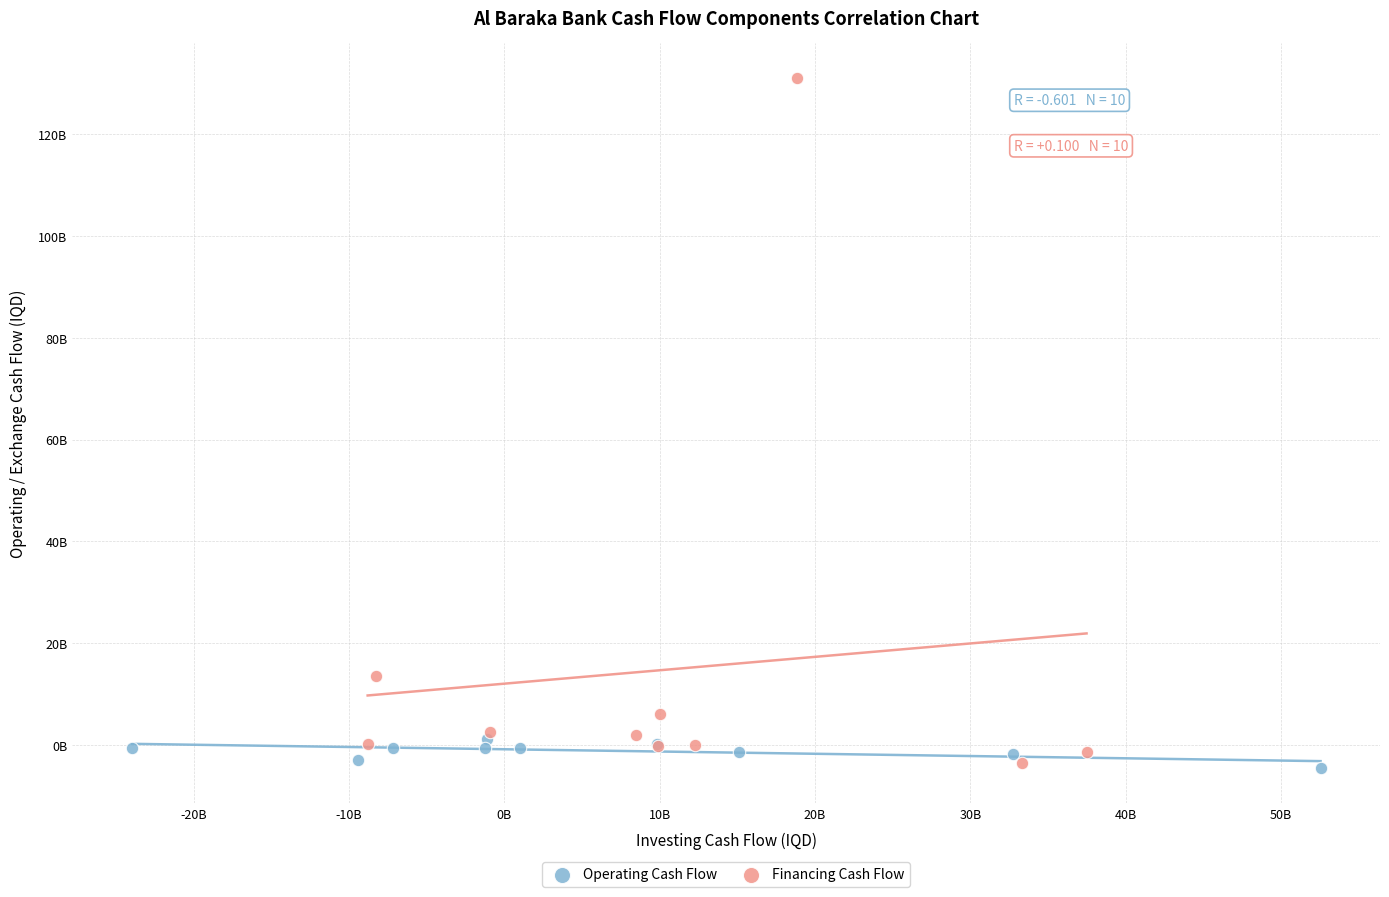

What are all the series names shown in the legend?

Operating Cash Flow, Financing Cash Flow